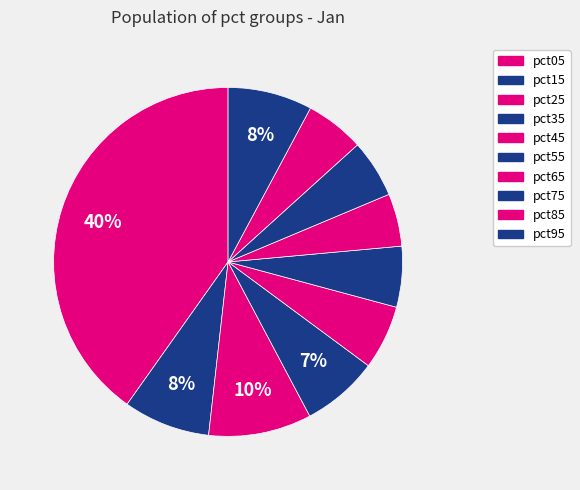

Count the number of slices in the pie.

10